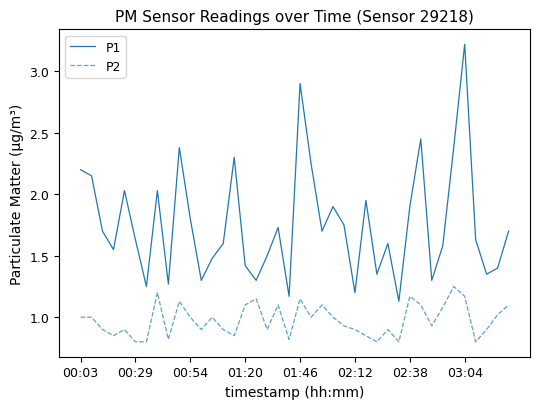

True or false: P1 and P2 cross at least once.

False